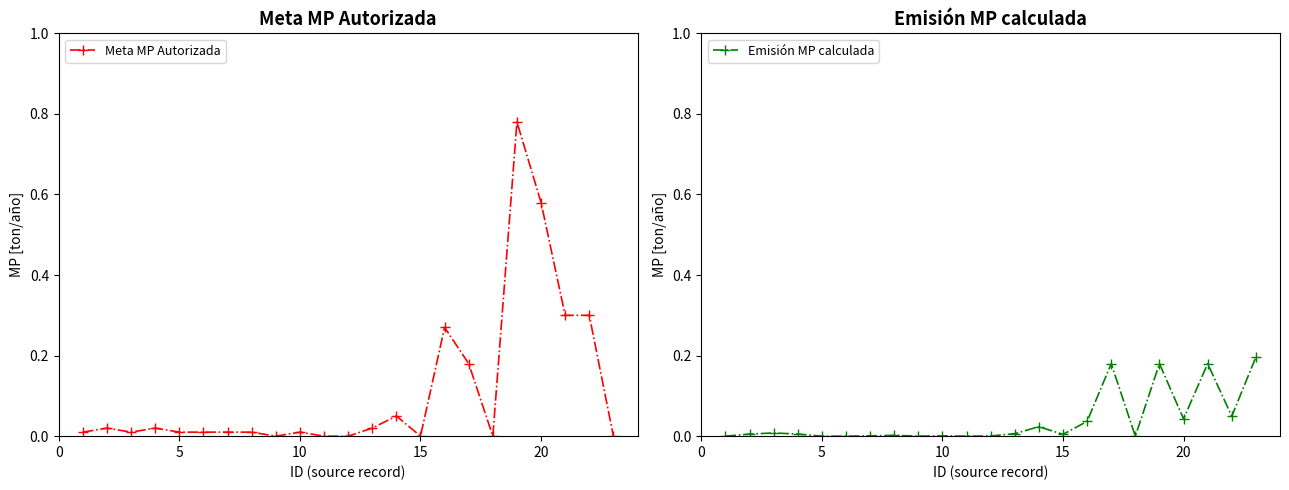

Count the number of categories in the chart.

23